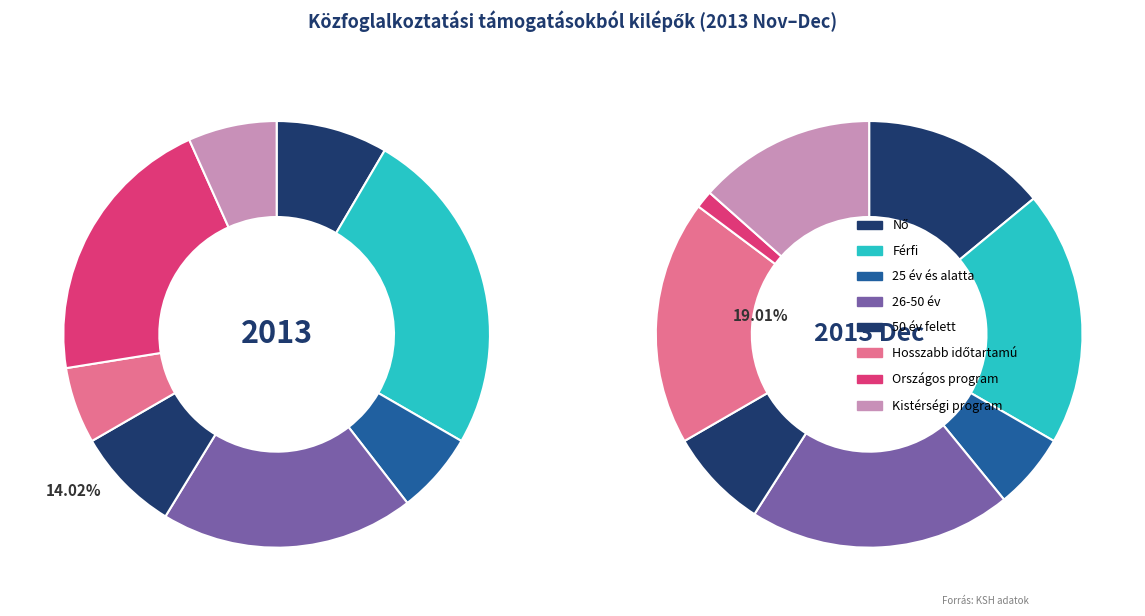

To the nearest percent, what is the average slice percentage?

12%